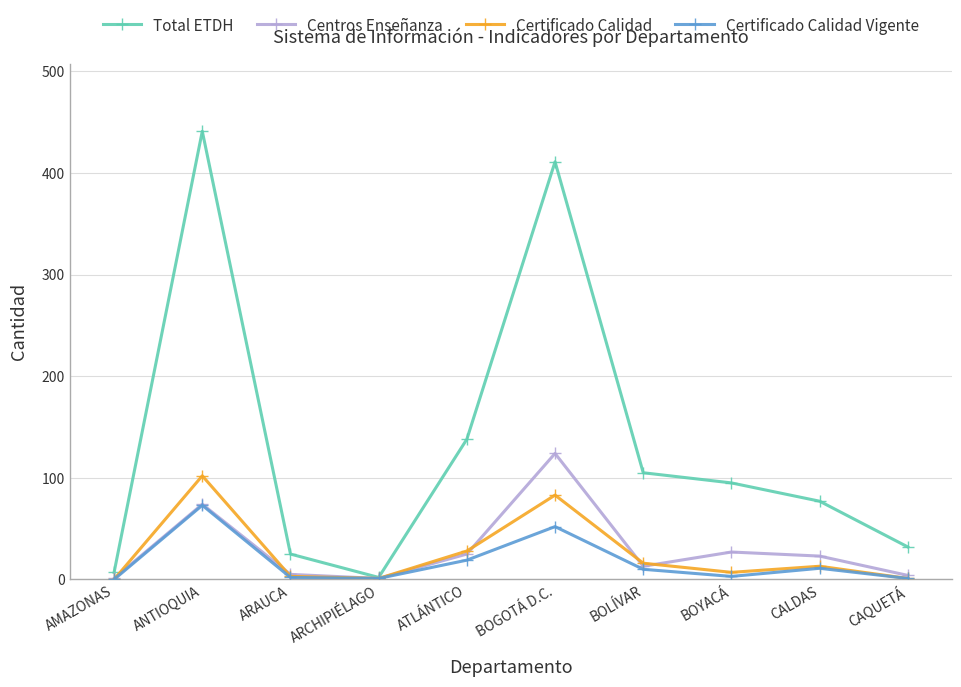

The value of Certificado Calidad Vigente at ATLÁNTICO is 19. True or false?

True